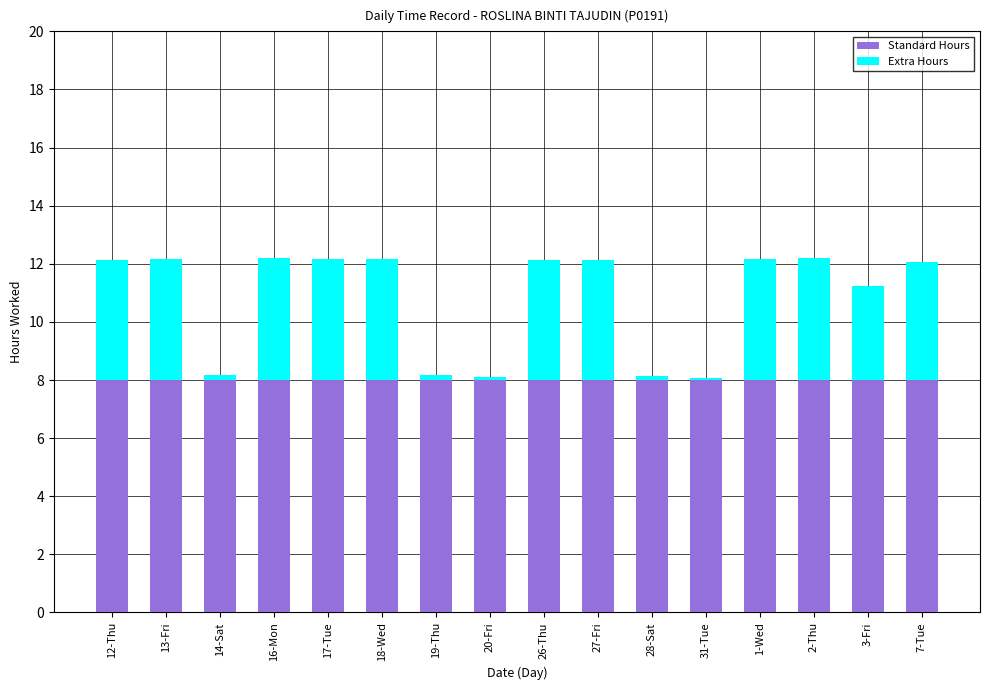

The Standard Hours series shows 13.7 at 14-Sat. True or false?

False